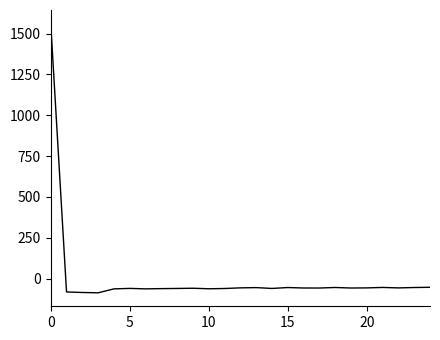

What is the smallest value displayed?

-87.2